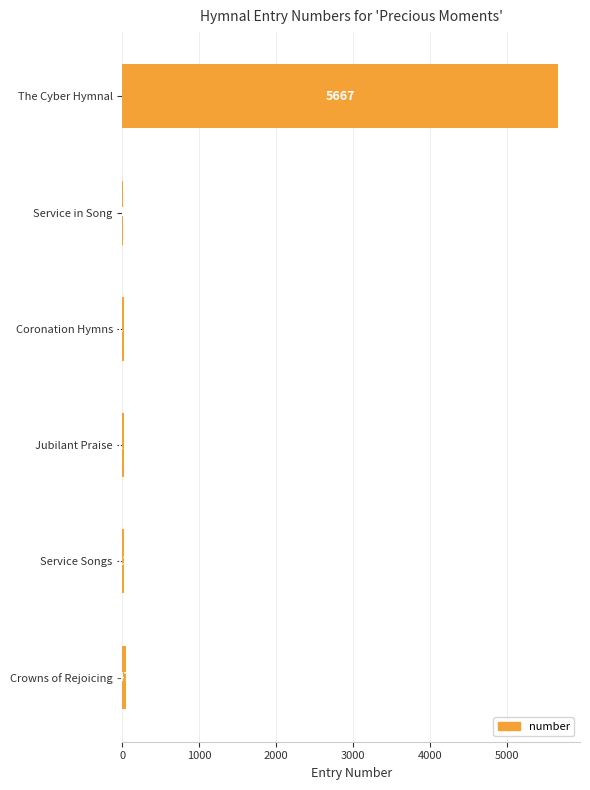

Does the chart contain stacked bars?

No